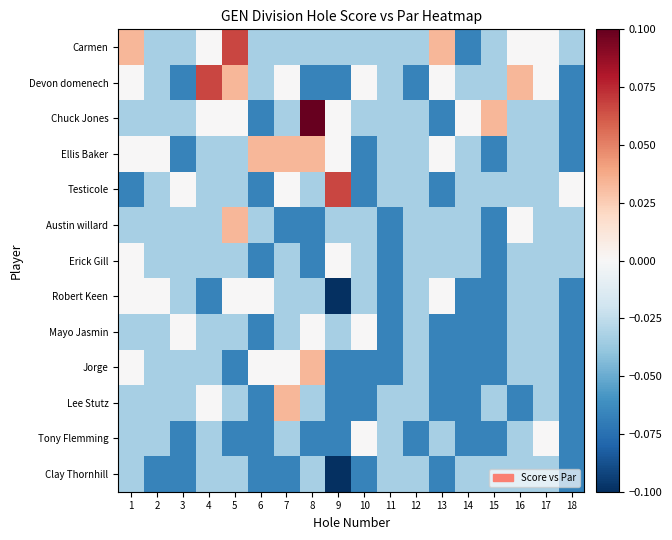

Which category has the highest value across all series?

8